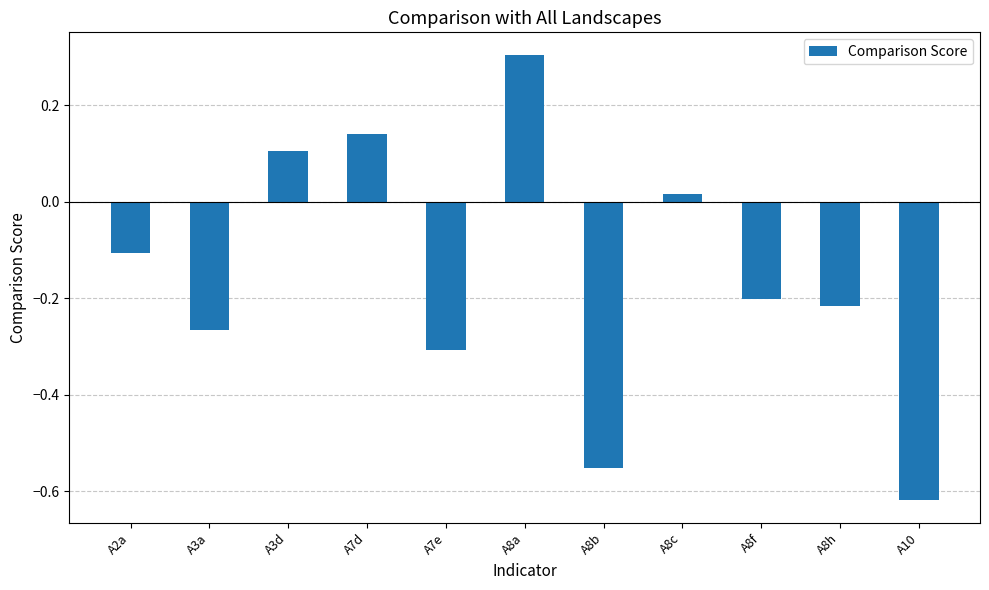

What is the difference between the second highest and second lowest values?

0.7